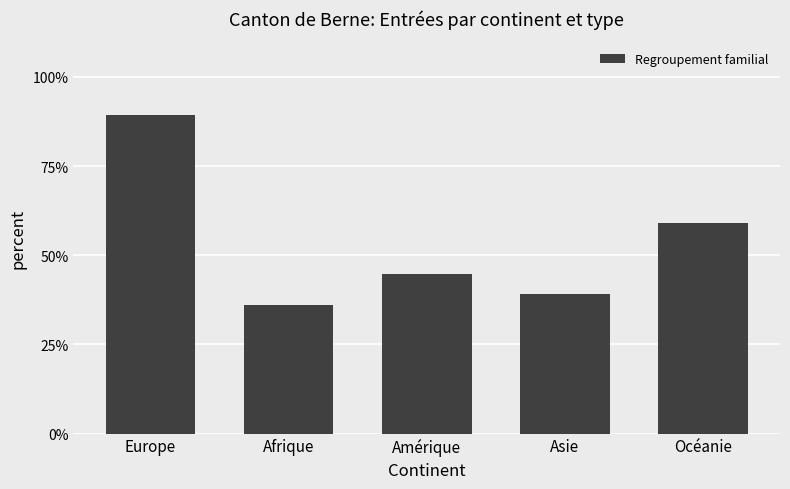

What is the greatest value displayed?

89.3